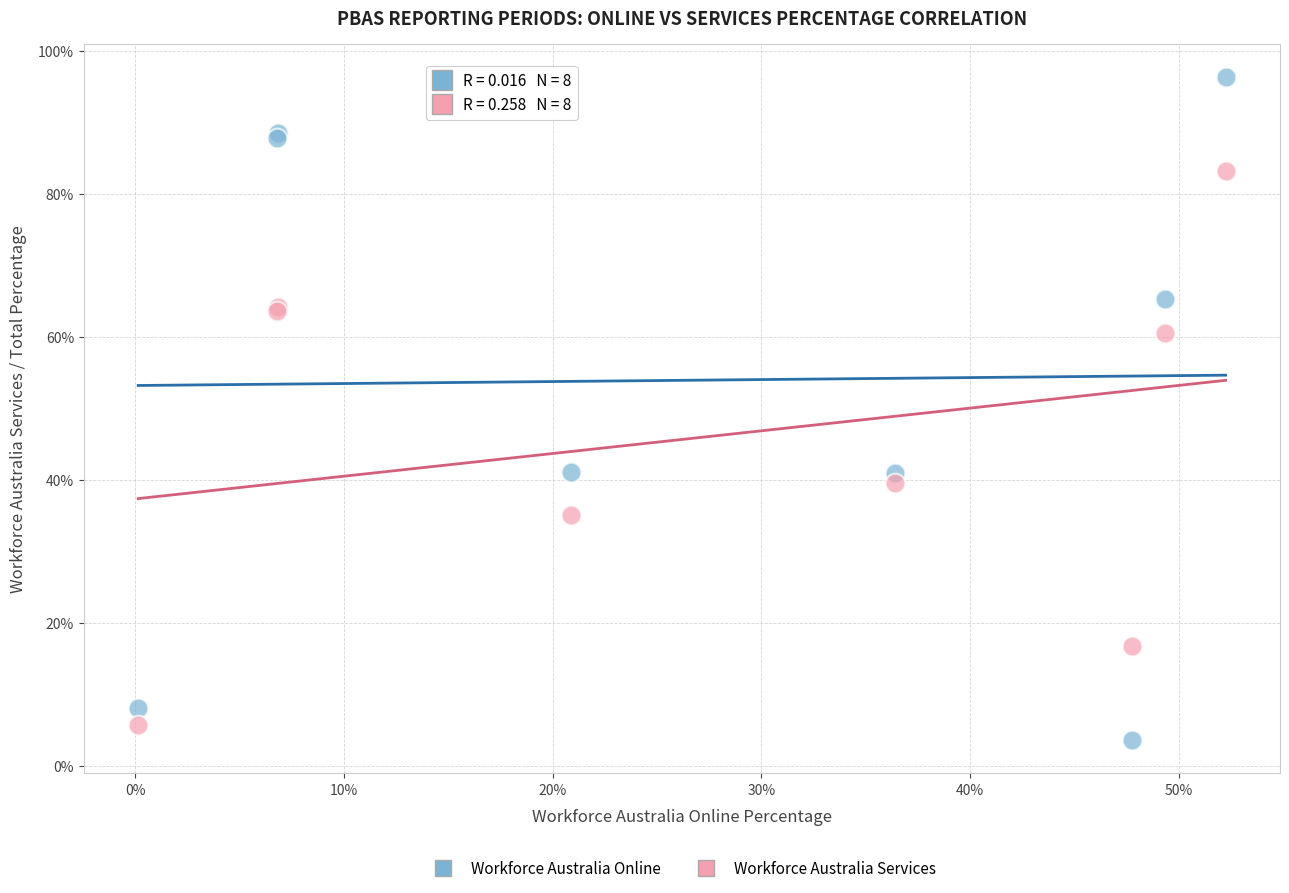

Which series contains the highest Y value?

Workforce Australia Online